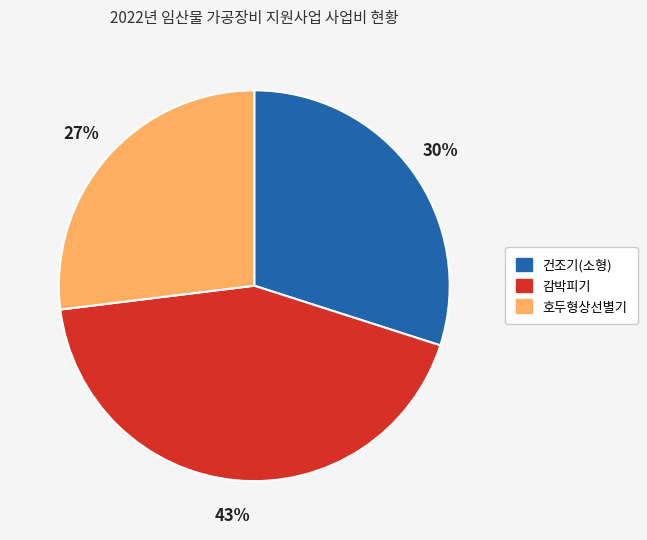

Rank the categories by value from highest to lowest.

감박피기, 건조기(소형), 호두형상선별기